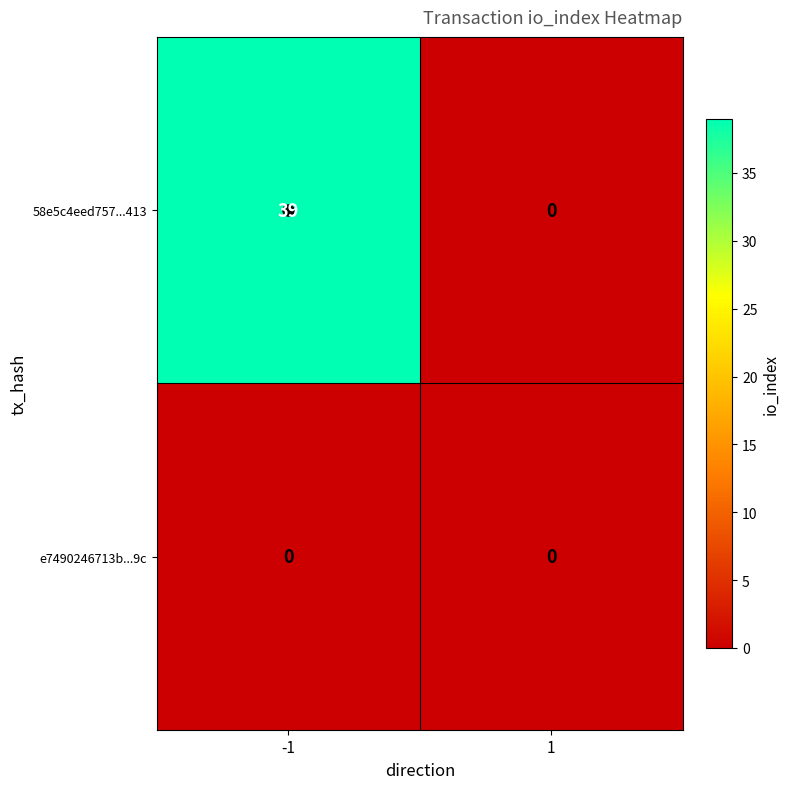

Which series has the largest range (max minus min)?

58e5c4eed757...413